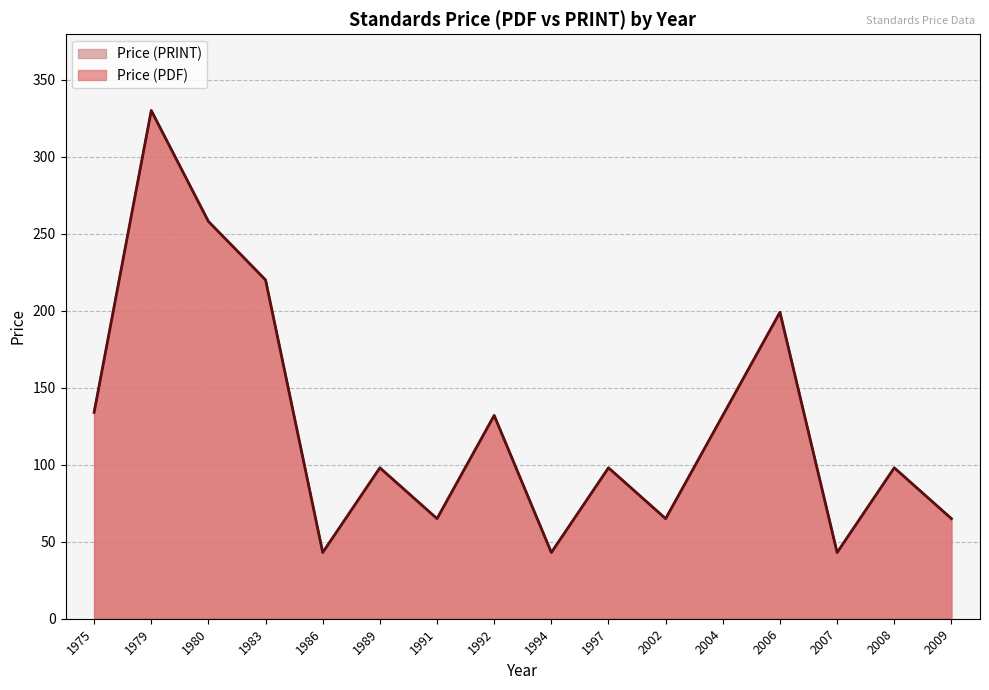

Read the Price (PDF) value at 1989, to the nearest 5.

100